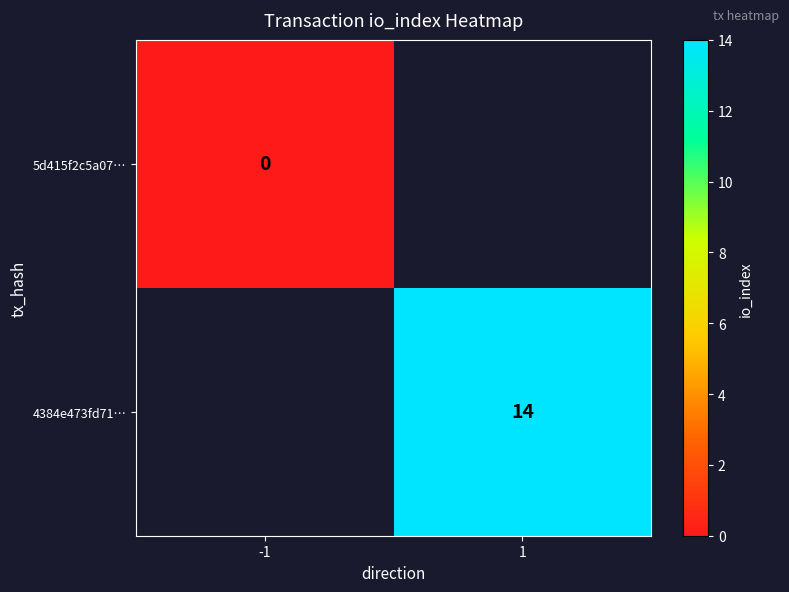

True or false: 4384e473fd71… has a value of 14 at 1.

True